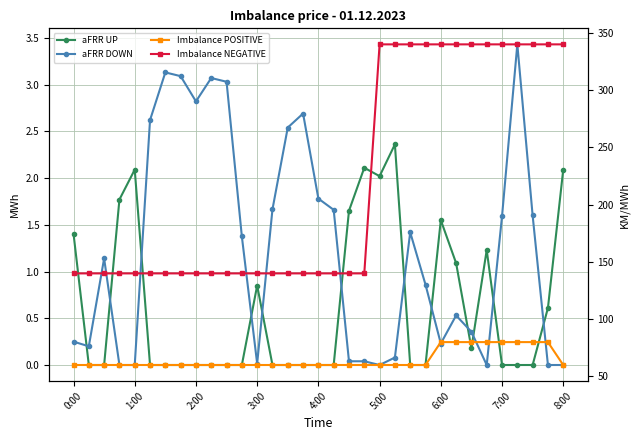

What is the difference between the second highest and minimum values in the Imbalance NEGATIVE series?

200.0